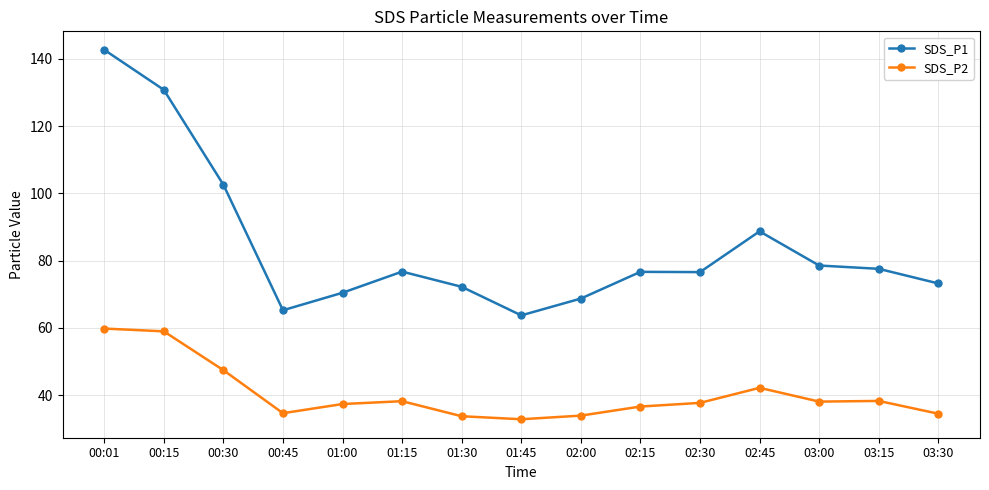

What is the average value of the SDS_P1 series?

84.3